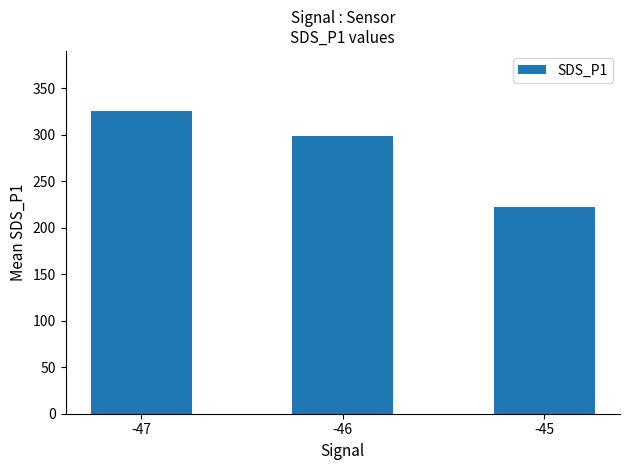

Reading left to right, transcribe all the data shown in this chart.

325.0	298.2	222.3